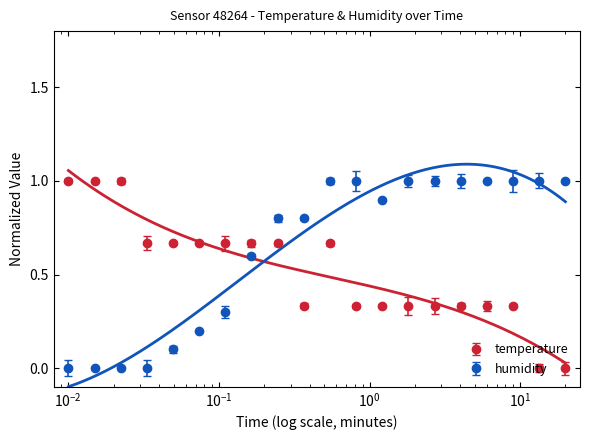

After their last crossing, which series has the higher values: humidity or temperature?

humidity